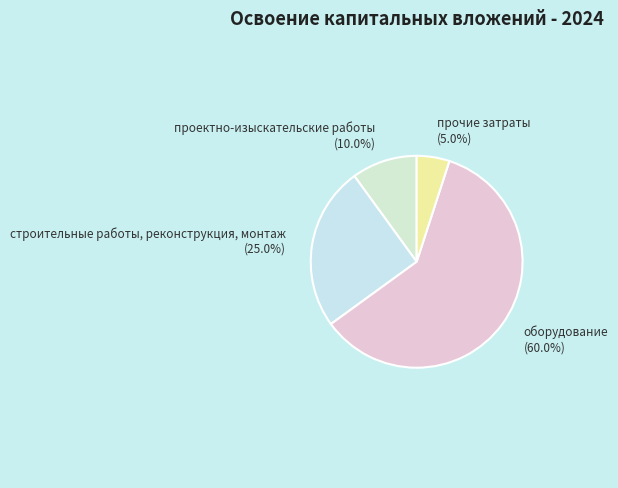

To the nearest percent, what is the difference between the largest and smallest slice percentages?

55%